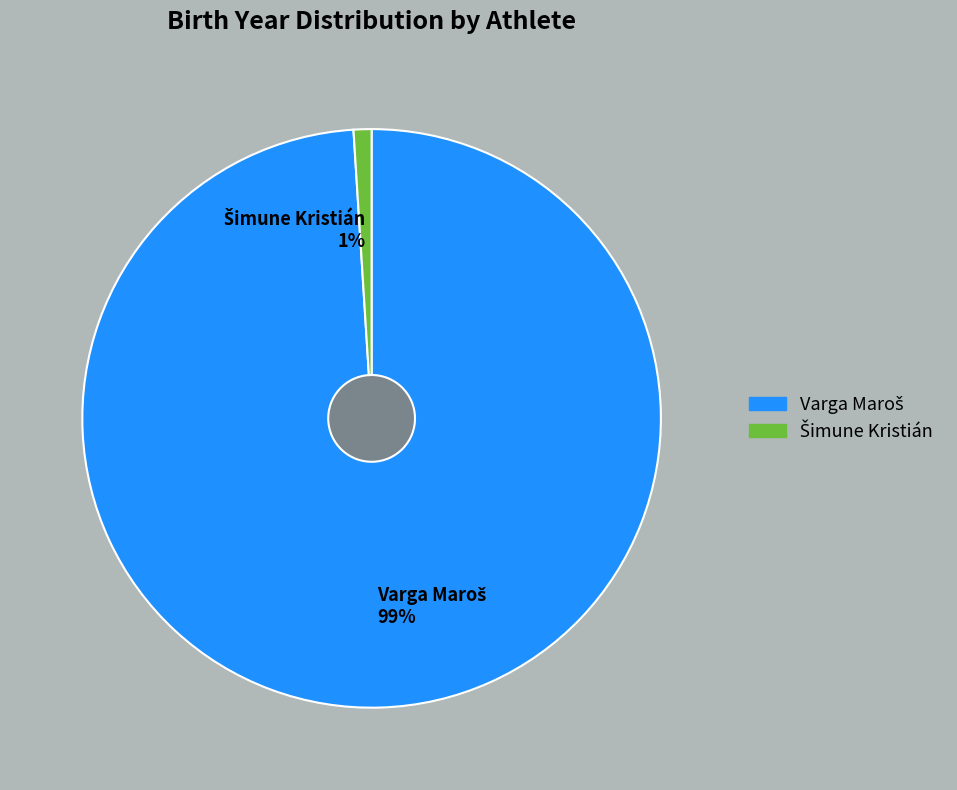

Do Varga Maroš and Šimune Kristián together represent more than half of the pie?

Yes